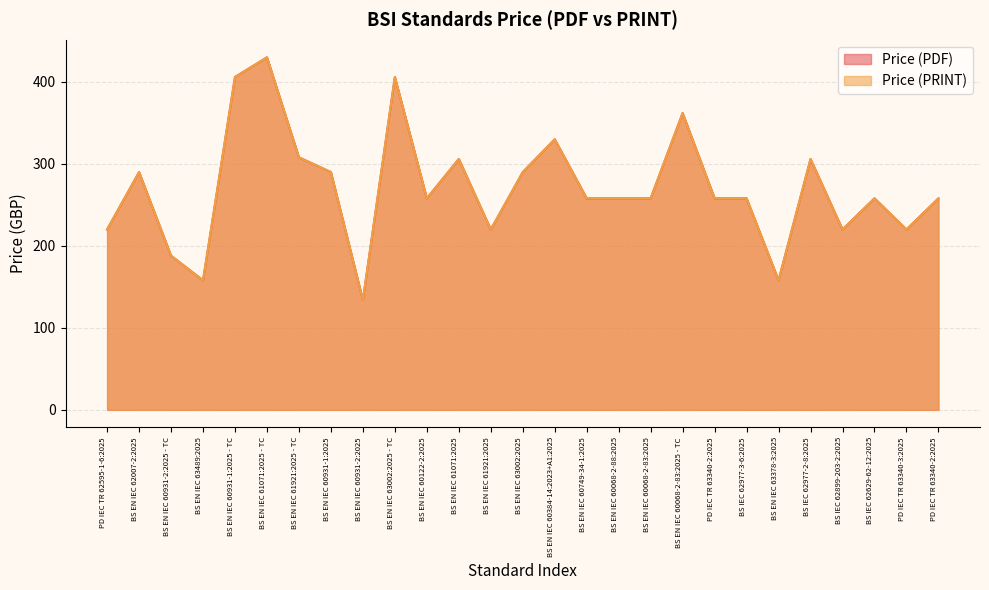

What is the minimum value shown in the chart?

134